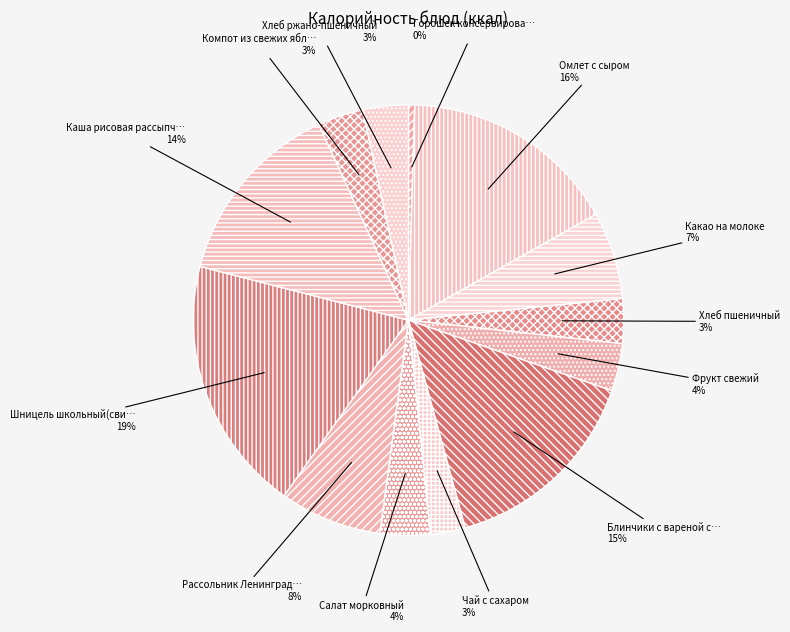

How many segments does this pie chart have?

13